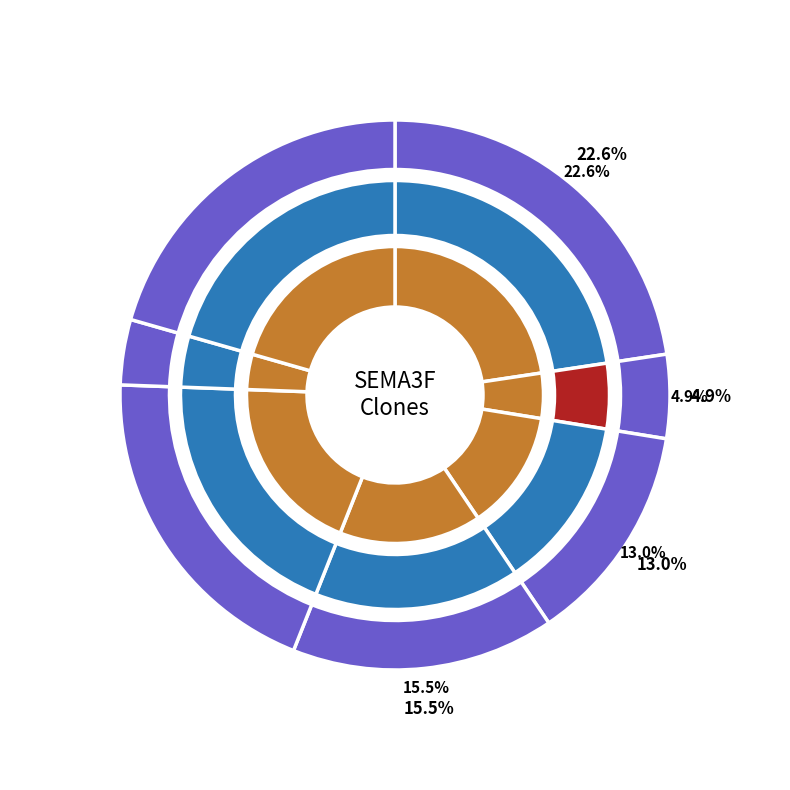

Does TRCN0000373417 represent more than half of the total?

No